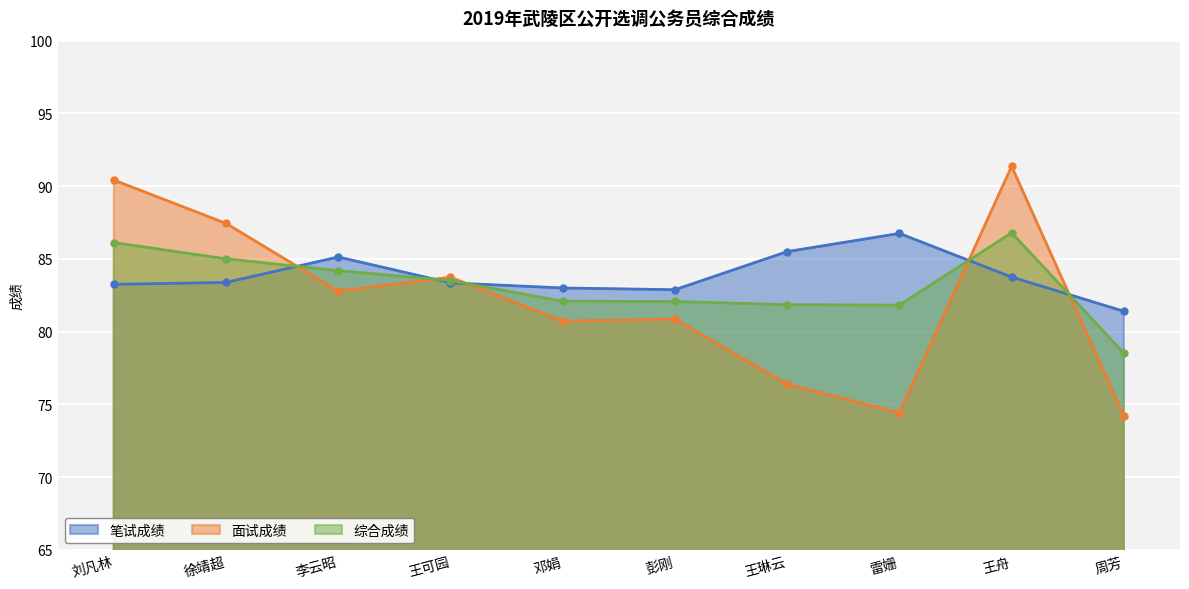

How many values in the 综合成绩 series exceed 83?

5